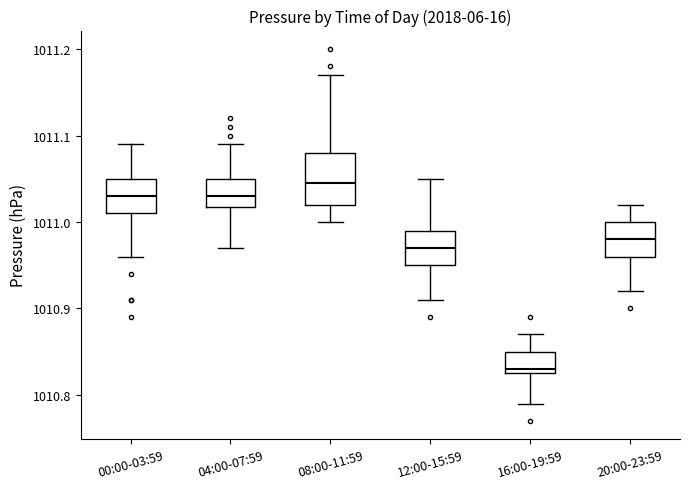

Where is the lower edge of the box for 20:00-23:59 on the y-axis? The values are not printed on the chart, so give them approximately, as read against the axis.

1010.96